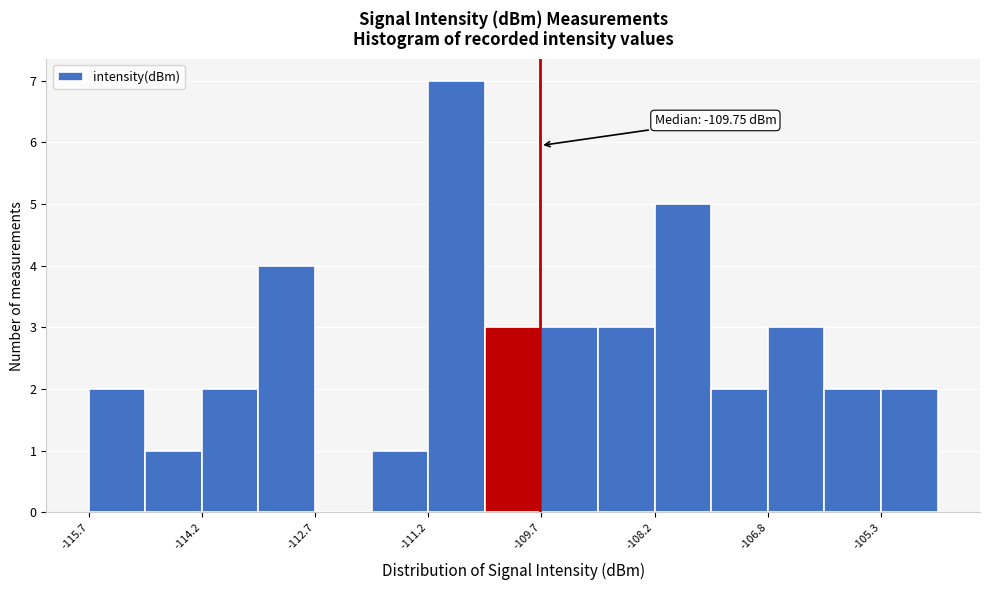

Read against the x-axis, roughly where is the centre of the tallest bar?

-110.8